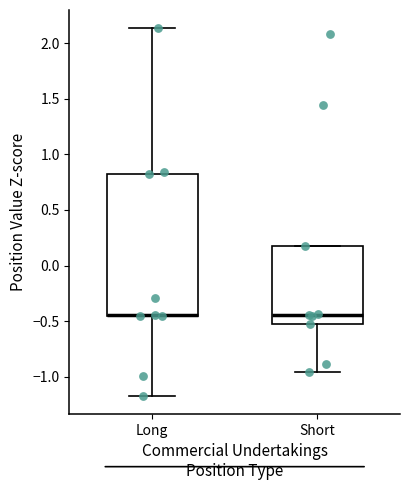

Reading left to right, transcribe this box plot: for each box, give where its median line is, the range the box spans, and where its two whiskers end, as read against the y-axis. The values are not printed on the chart, so give them approximately, as read against the axis.

Long: median -0.45 (drawn on the box's lower edge), box -0.45 to 0.85, whiskers -1.15 to 2.15
Short: median -0.45, box -0.50 to 0.20, whiskers -0.95 to 0.20